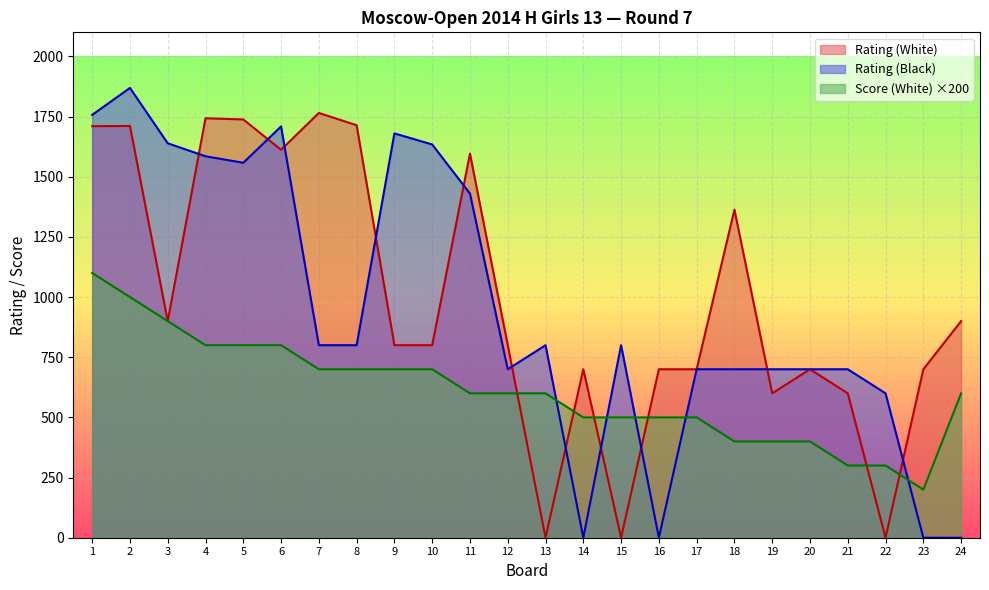

Reading left to right, transcribe all the data shown in this chart.

Rating (White): 1=1710	2=1711	3=900	4=1743	5=1738	6=1612	7=1765	8=1714	9=800	10=800	11=1596	12=800	13=0	14=700	15=0	16=700	17=700	18=1363	19=600	20=700	21=600	22=0	23=700	24=900
Rating (Black): 1=1757	2=1869	3=1639	4=1585	5=1558	6=1709	7=800	8=800	9=1680	10=1634	11=1430	12=700	13=800	14=0	15=800	16=0	17=700	18=700	19=700	20=700	21=700	22=600	23=0	24=0
Score (White): 1=1100	2=1000	3=900	4=800	5=800	6=800	7=700	8=700	9=700	10=700	11=600	12=600	13=600	14=500	15=500	16=500	17=500	18=400	19=400	20=400	21=300	22=300	23=200	24=600